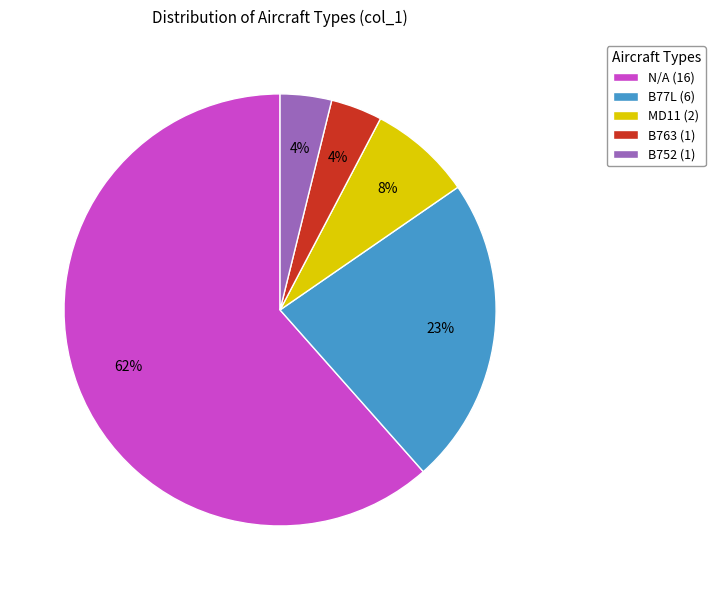

Between B77L (6) and N/A (16), which is larger?

N/A (16)